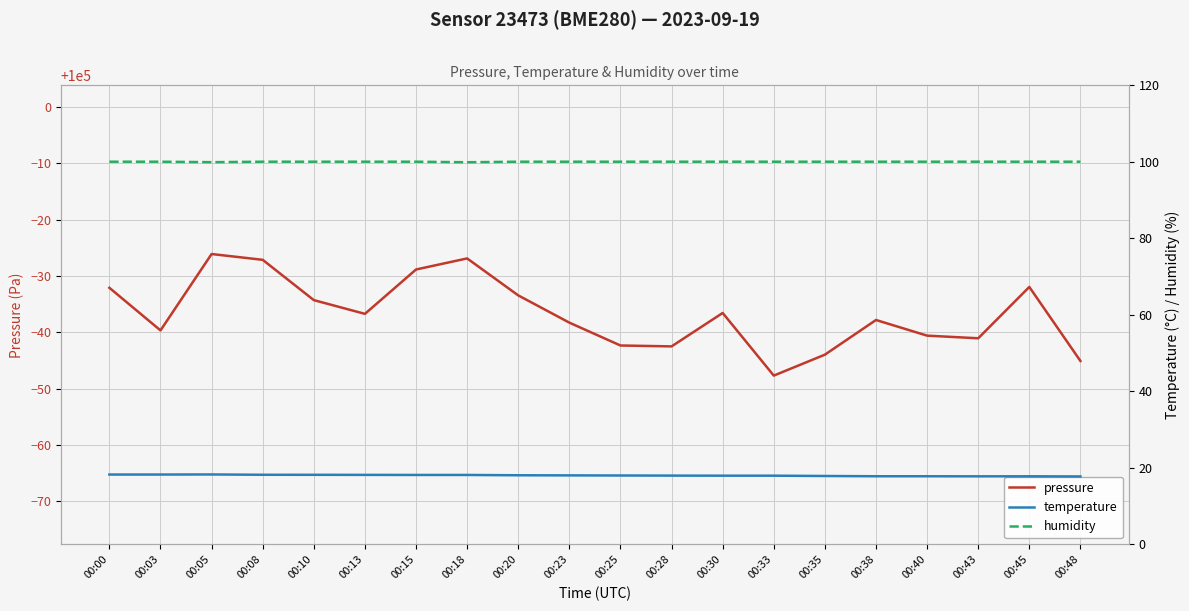

What is the greatest value displayed?

99973.9